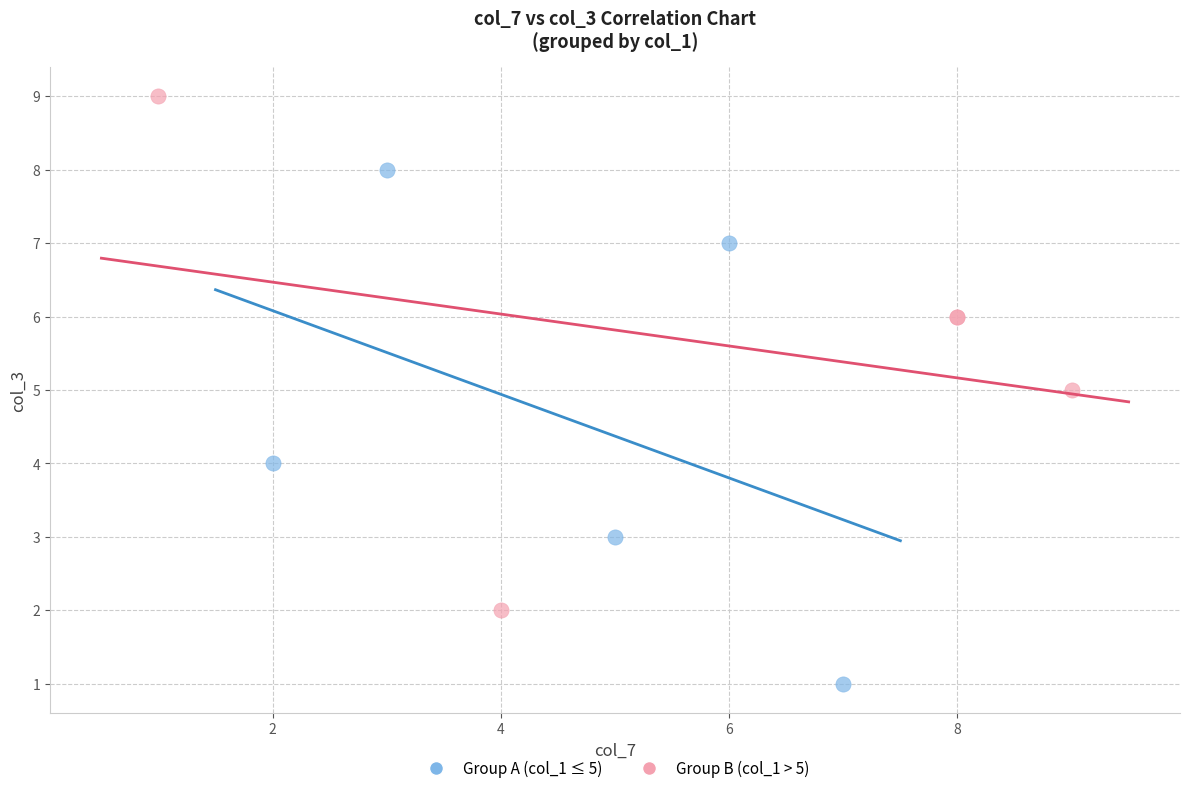

What are all the series names shown in the legend?

Group A (col_1 ≤ 5), Group B (col_1 > 5)